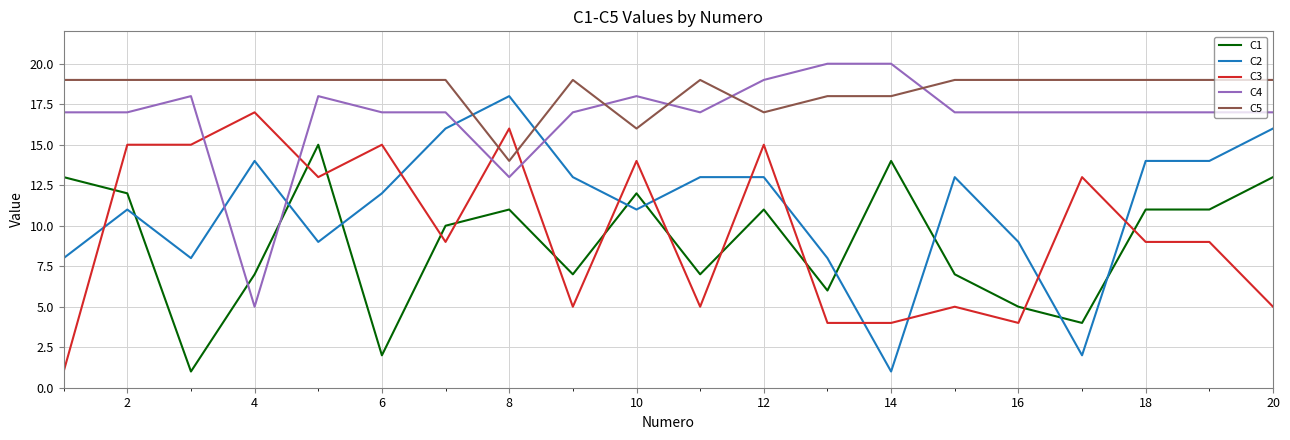

Which series has the widest spread of values?

C2